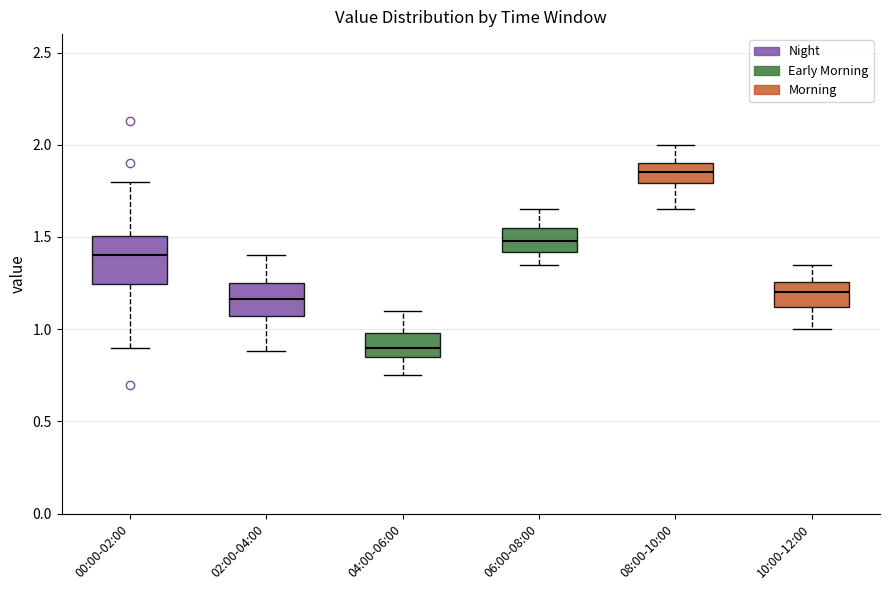

Reading left to right, transcribe this box plot: for each box, give where its median line is, the range the box spans, and where its two whiskers end, as read against the y-axis. The values are not printed on the chart, so give them approximately, as read against the axis.

00:00-02:00: median 1.40, box 1.25 to 1.50, whiskers 0.90 to 1.80
02:00-04:00: median 1.15, box 1.05 to 1.25, whiskers 0.90 to 1.40
04:00-06:00: median 0.90, box 0.85 to 1.00, whiskers 0.75 to 1.10
06:00-08:00: median 1.50, box 1.40 to 1.55, whiskers 1.35 to 1.65
08:00-10:00: median 1.85, box 1.80 to 1.90, whiskers 1.65 to 2.00
10:00-12:00: median 1.20, box 1.10 to 1.25, whiskers 1.00 to 1.35